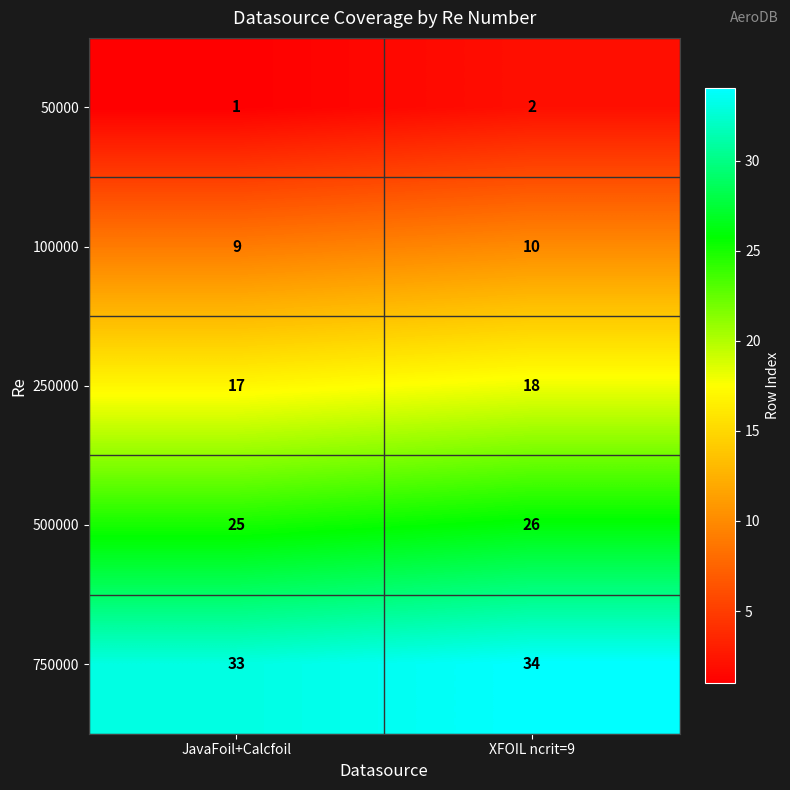

Reading left to right, extract all data points from this chart.

50000: 1	2
100000: 9	10
250000: 17	18
500000: 25	26
750000: 33	34